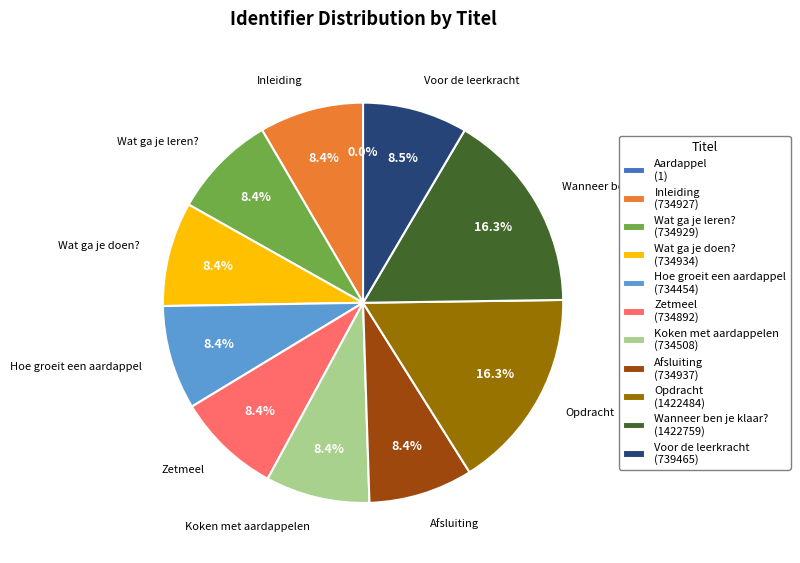

What percentage do Inleiding (734927) and Hoe groeit een aardappel (734454) together represent?

16.8%